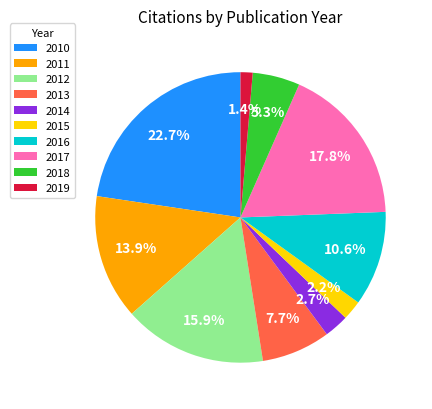

Which has a higher value, 2018 or 2010?

2010